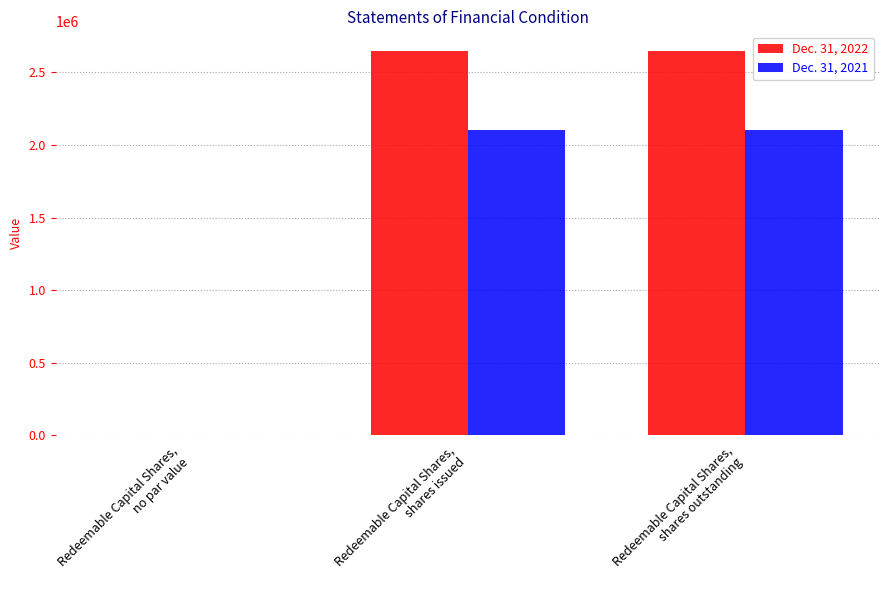

What are all the series names shown in the legend?

Dec. 31, 2022, Dec. 31, 2021